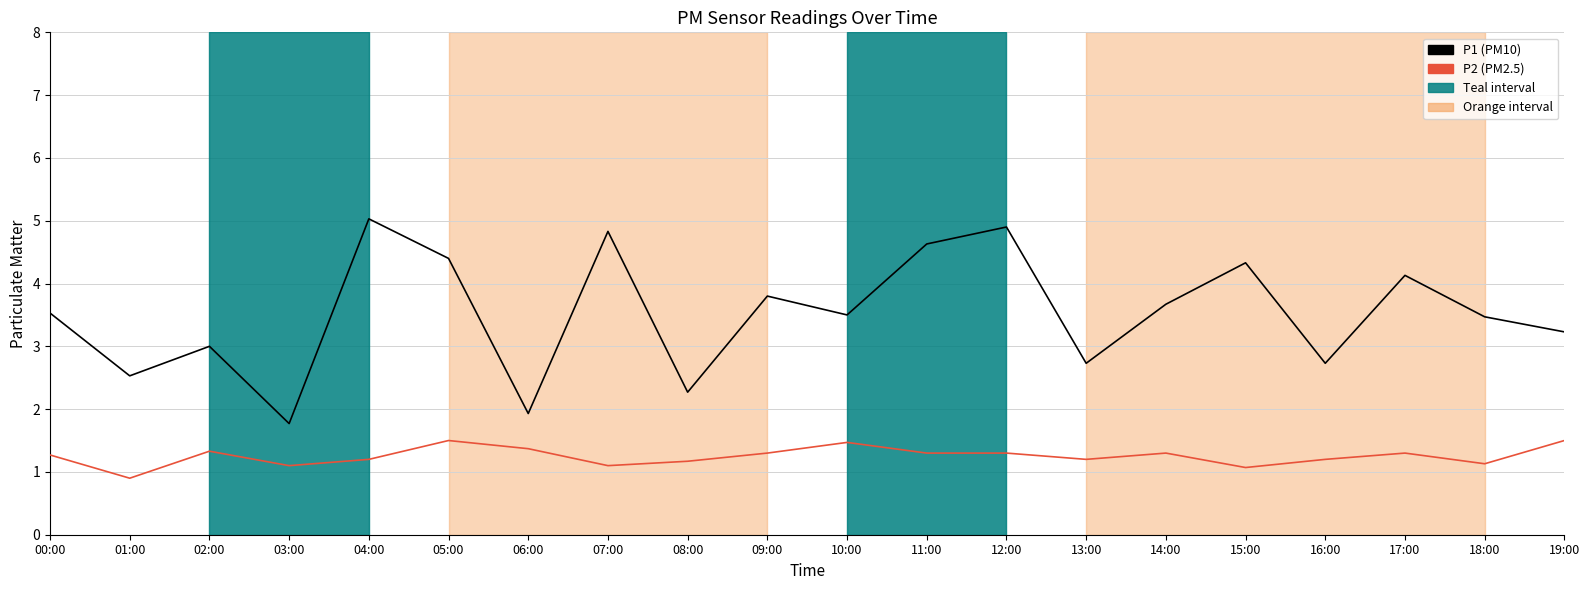

What position from the right is 17:00?

3